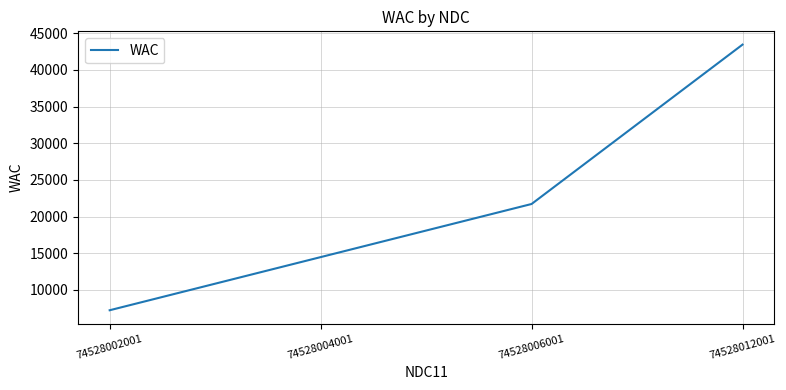

What is the minimum value shown in the chart?

7240